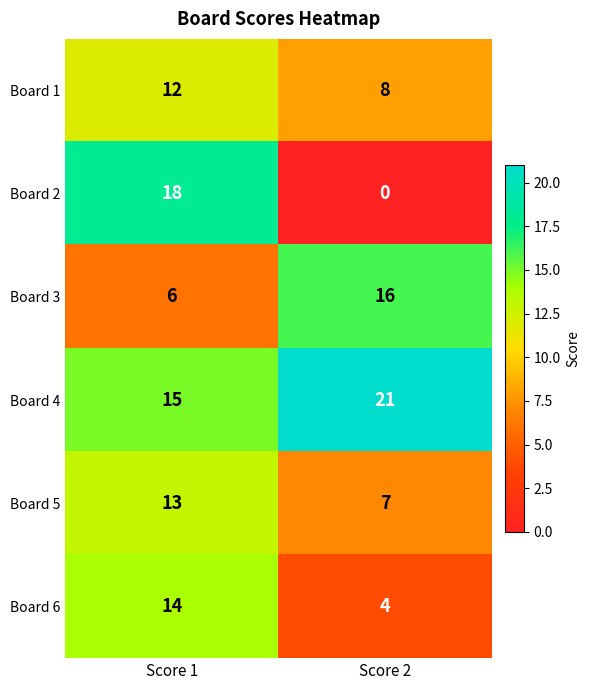

Read the Board 3 value at Score 1.

6